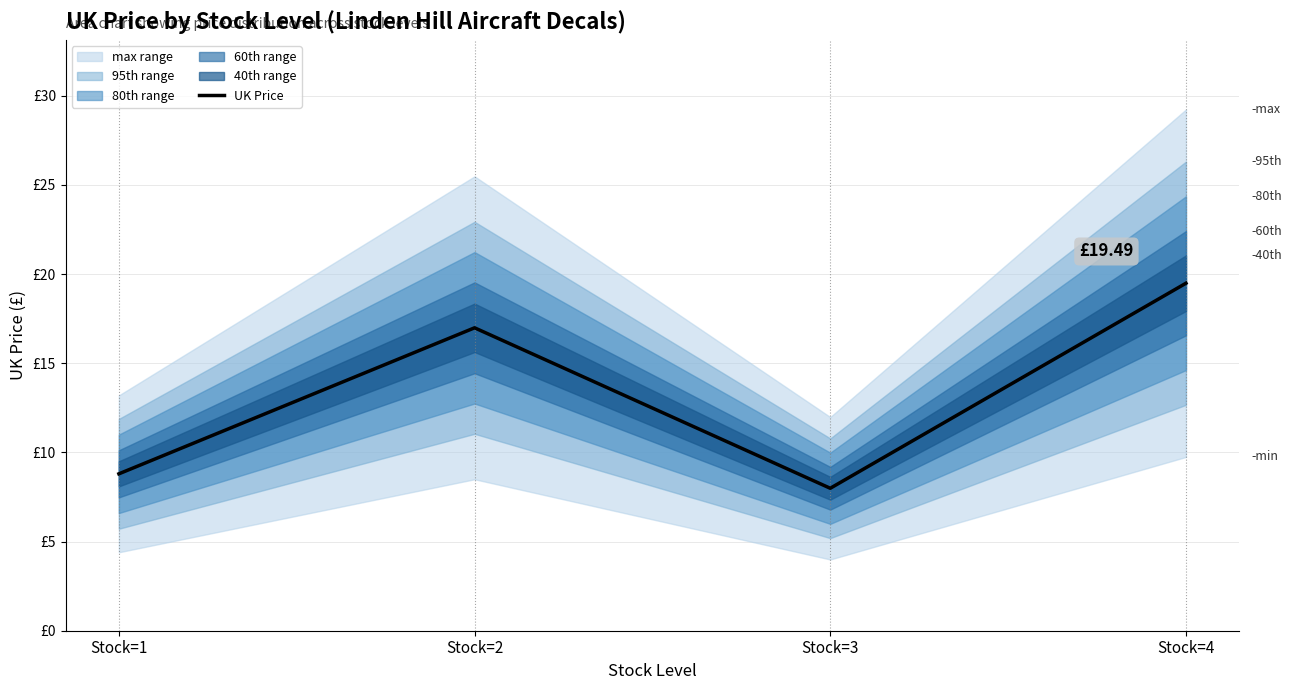

Reading right to left, transcribe all the data shown in this chart.

19.5	8.0	17.0	8.8